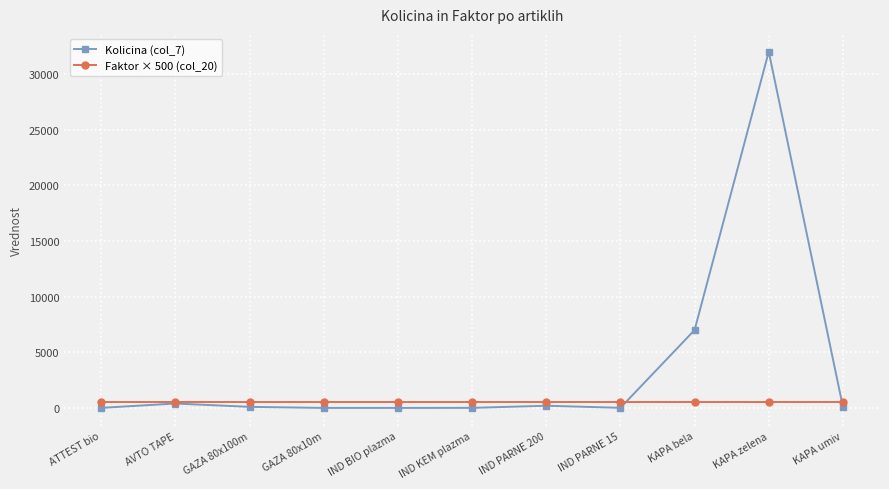

How many data points does each series have?

11